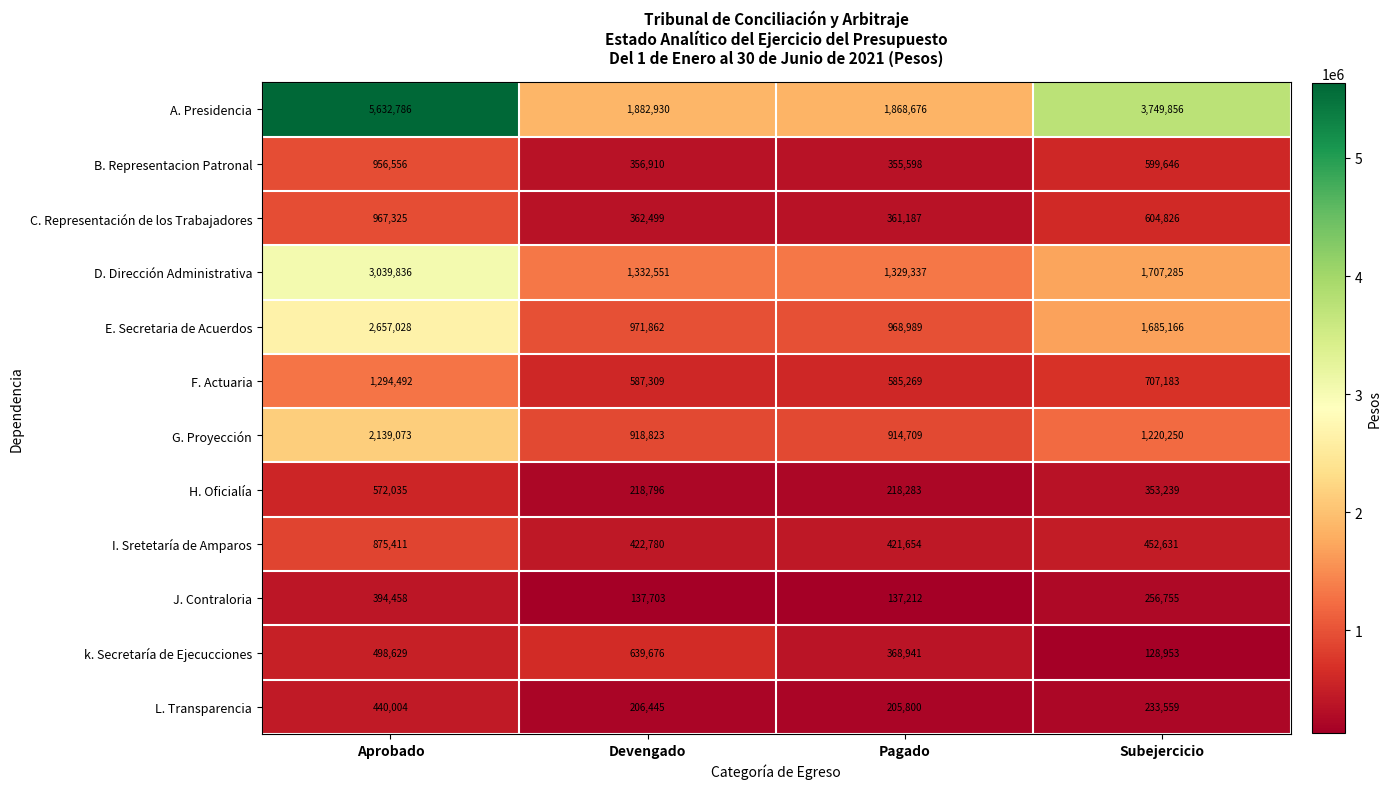

Which series has the largest total across all categories?

A. Presidencia